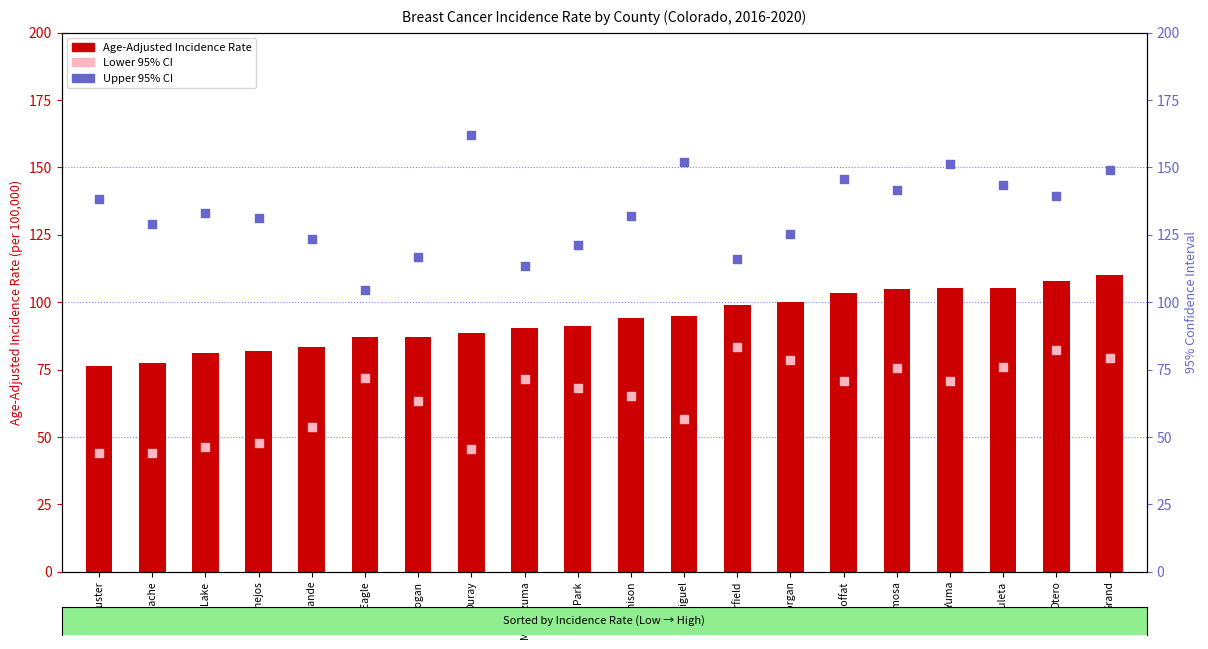

Which series contains the lowest Y value?

Lower 95% CI